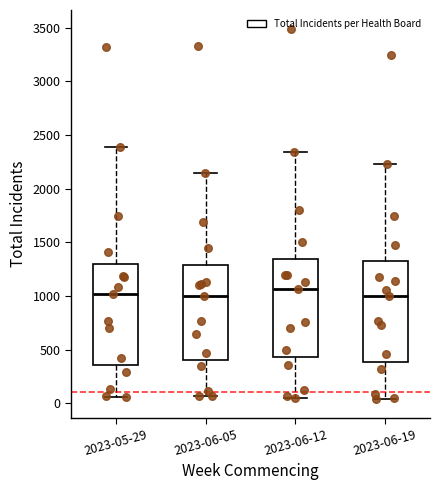

Reading left to right, read every box against the y-axis: the position of its median line, the range the box covers, and the ends of its whiskers. The values are not printed on the chart, so give them approximately, as read against the axis.

2023-05-29: median 1000, box 350 to 1300, whiskers 50 to 2400
2023-06-05: median 1000, box 400 to 1300, whiskers 50 to 2150
2023-06-12: median 1050, box 450 to 1350, whiskers 50 to 2350
2023-06-19: median 1000, box 400 to 1350, whiskers 50 to 2250